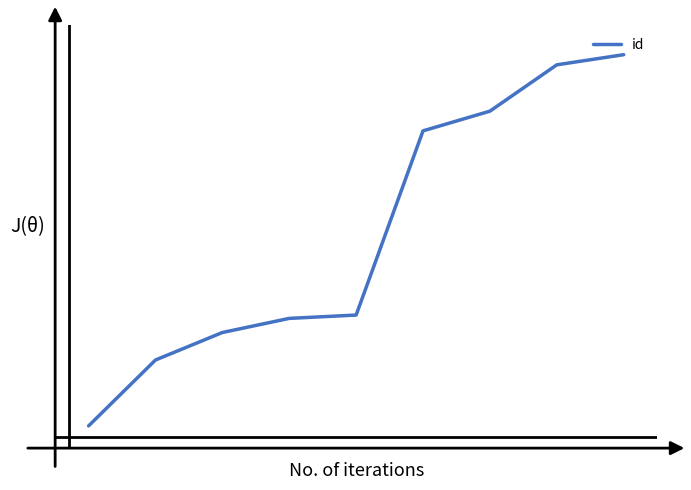

Rank the categories by value from lowest to highest.

0, 1, 2, 3, 4, 5, 6, 7, 8